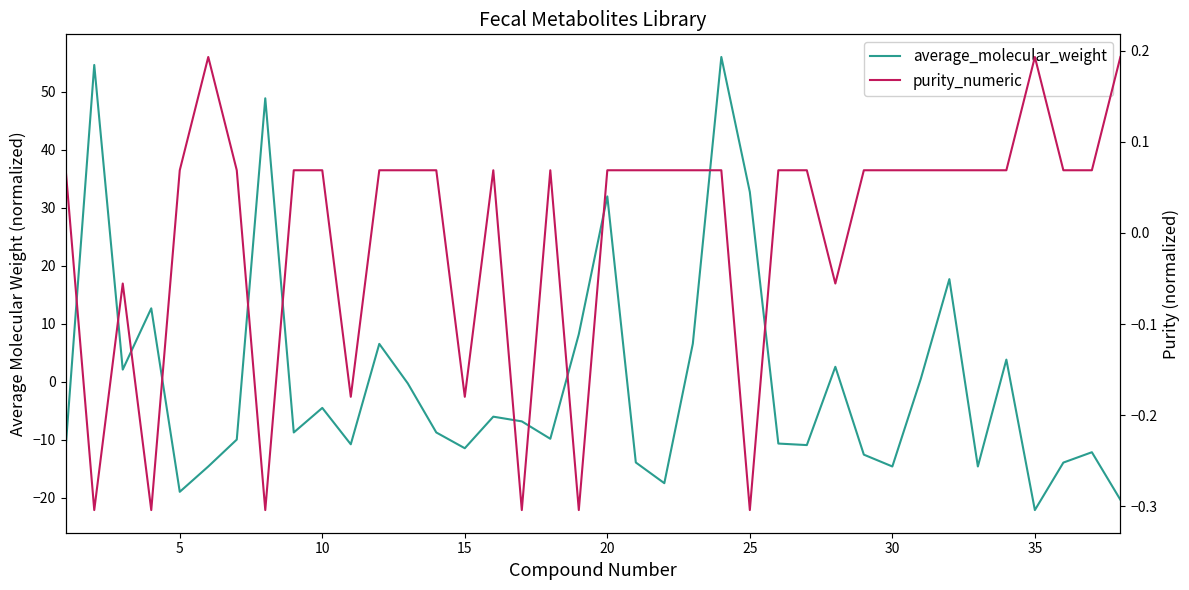

What is the difference between the maximum and second lowest values in the average_molecular_weight series?

76.3